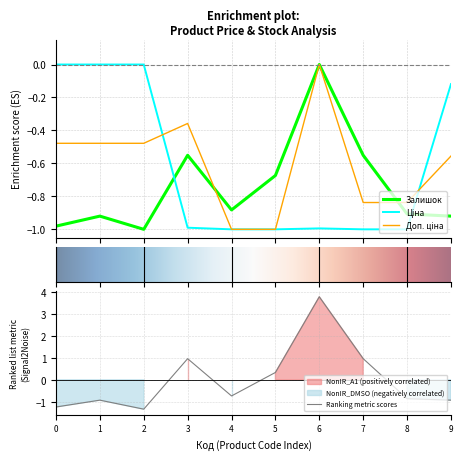

Is it true that Ranking metric scores equals -0.4 at 2?

False